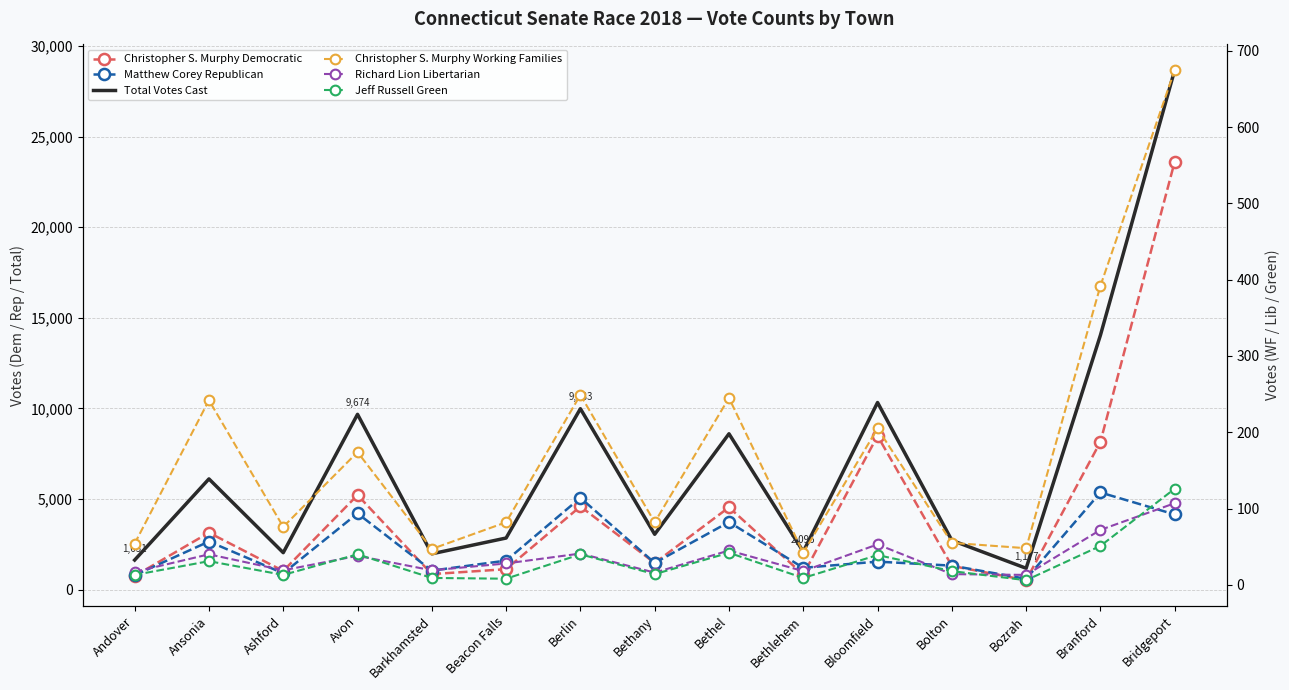

Where is the first local maximum for Jeff Russell Green?

Ansonia